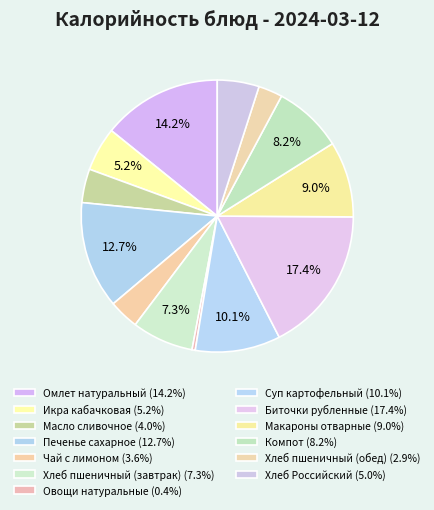

What is the largest slice in the pie chart?

Биточки рубленные